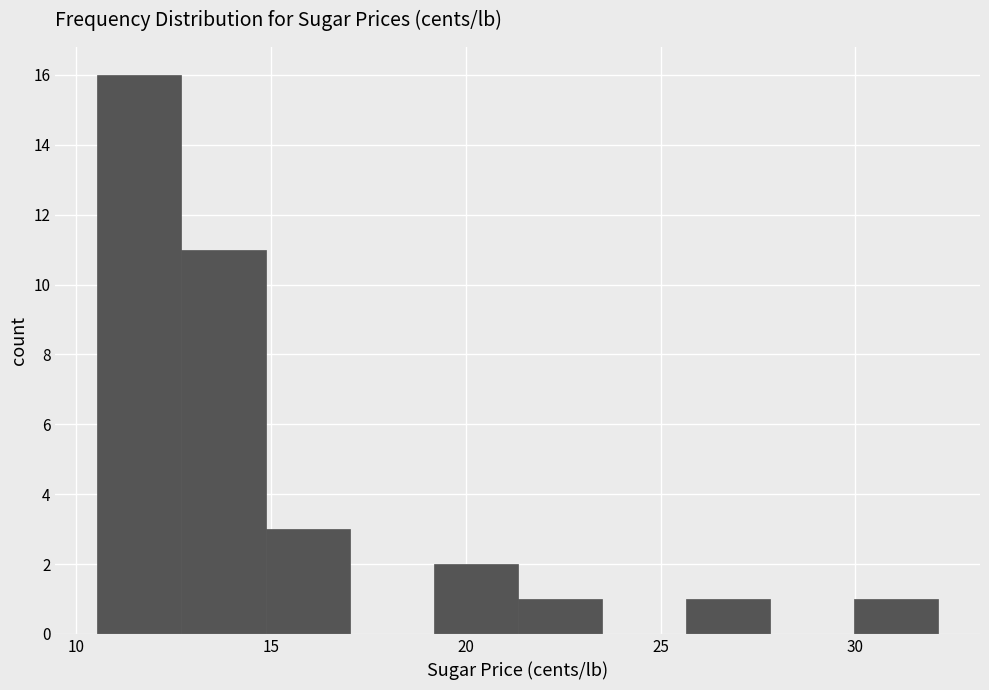

How tall is the bar that spans 25.5 to 28.0 on the x-axis? Neither the bar edges nor the heights are printed on the chart, so give them approximately, as read against the axes.

1